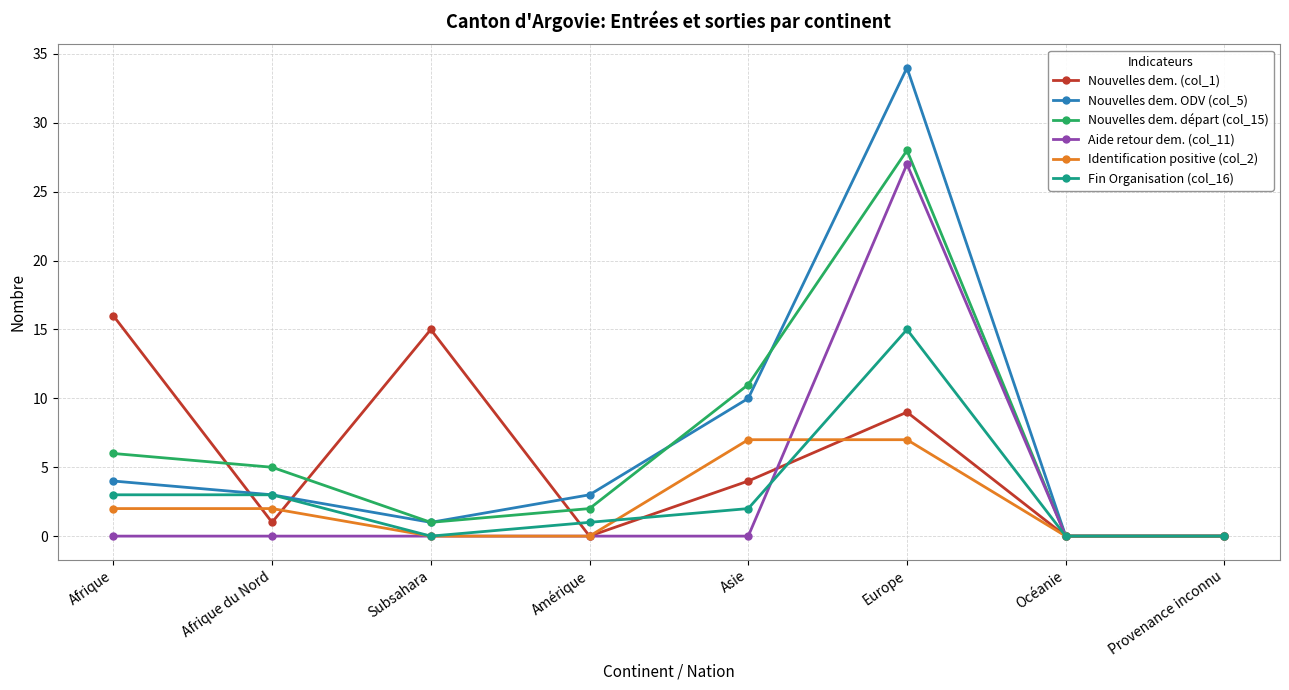

Which series has the largest range (max minus min)?

Nouvelles dem. ODV (col_5)